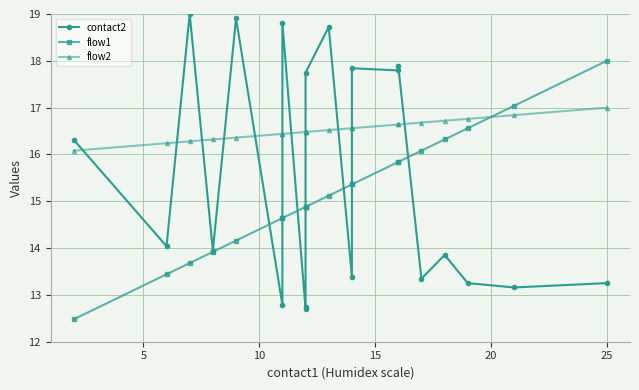

Reading left to right, what are all the values shown in this chart?

contact2: 16.3	14.0	19.0	13.9	18.9	12.8	18.8	12.7	12.7	17.7	18.7	13.4	17.8	17.8	17.9	13.3	13.9	13.3	13.2	13.3
flow1: 12.5	13.4	13.7	13.9	14.2	14.6	14.6	14.9	14.9	14.9	15.1	15.4	15.4	15.8	15.8	16.1	16.3	16.6	17.0	18.0
flow2: 16.1	16.2	16.3	16.3	16.4	16.4	16.4	16.5	16.5	16.5	16.5	16.6	16.6	16.6	16.6	16.7	16.7	16.8	16.8	17.0